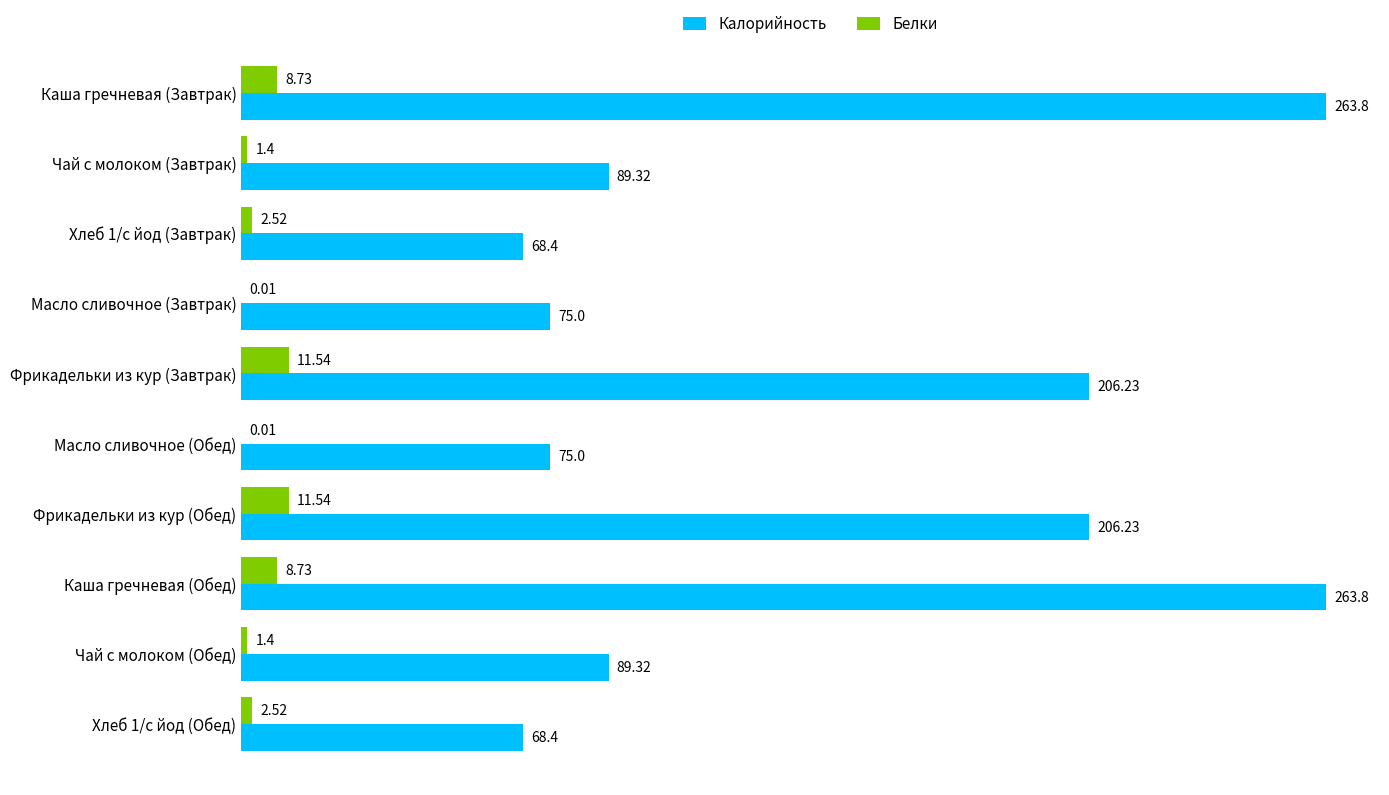

How many data points in Белки are above 2?

6